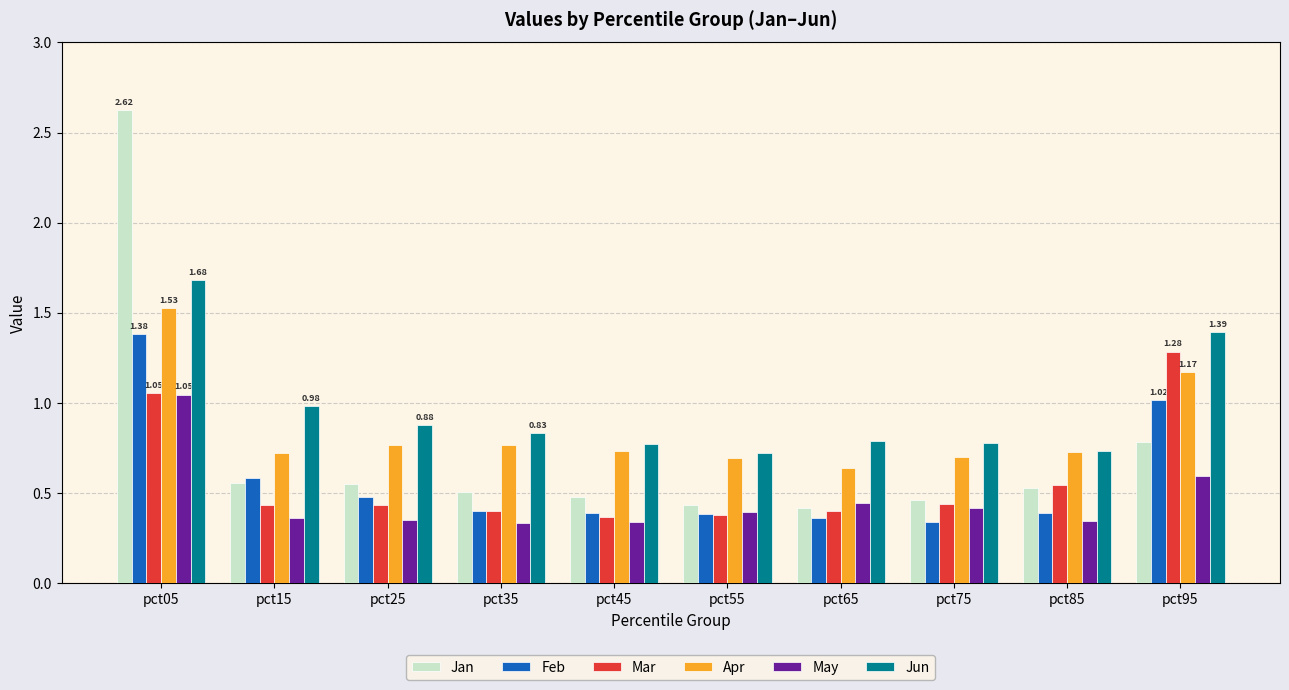

Count the number of data series in this chart.

6